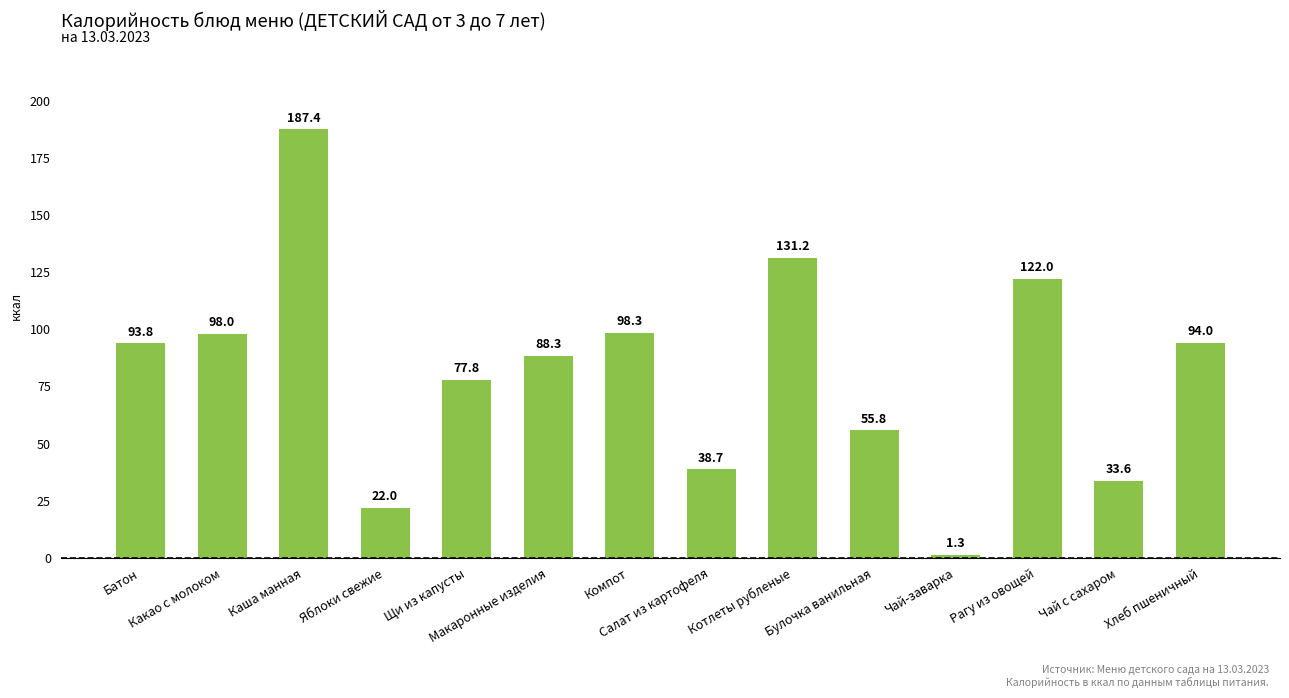

At which category does the chart reach its minimum across all series?

Чай-заварка